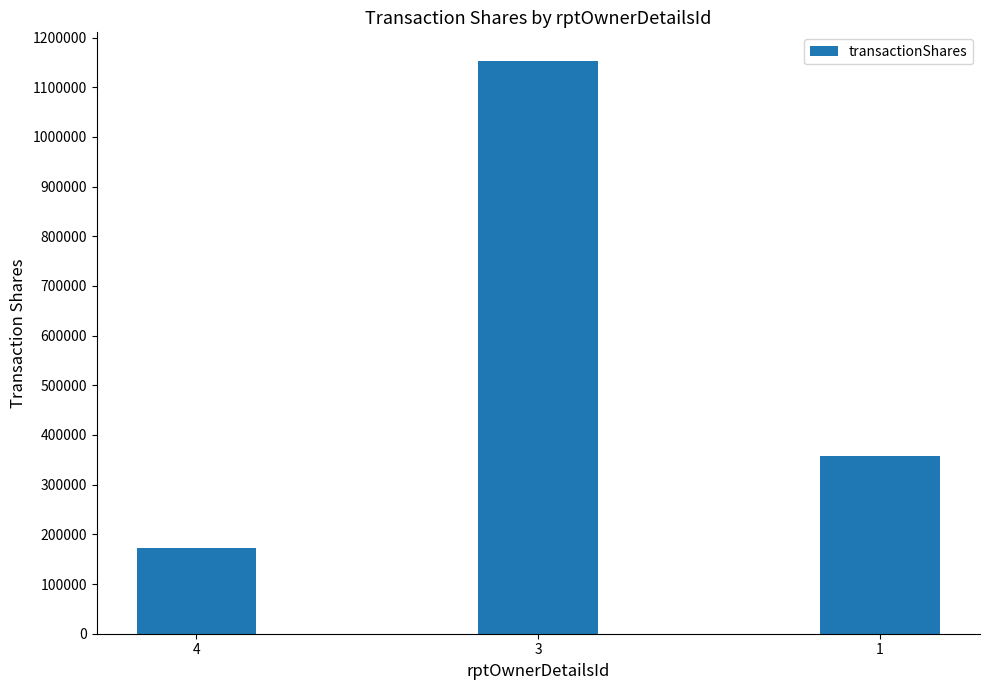

What is the sum of all values?

1683292